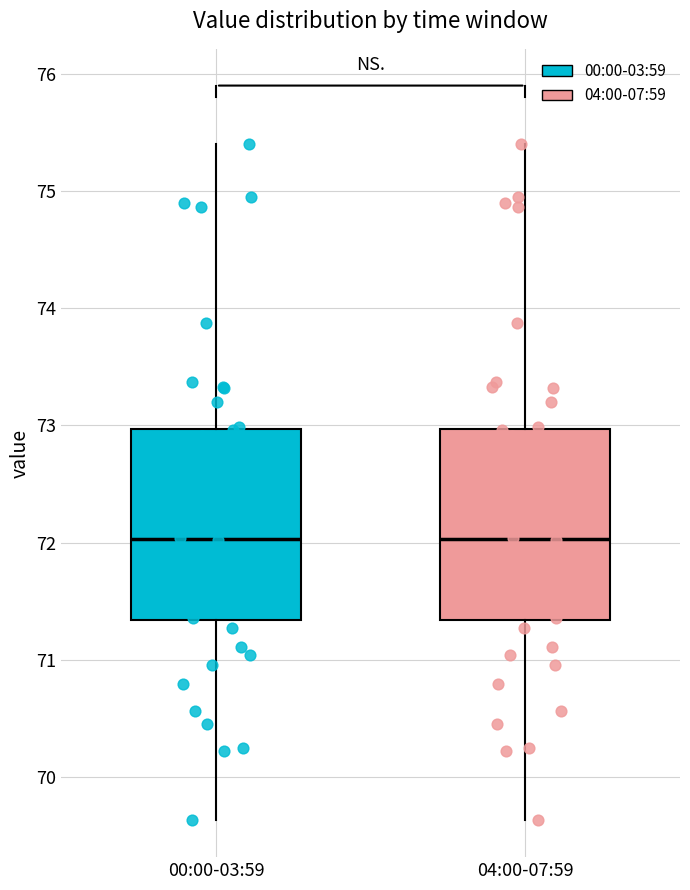

Where is the lower edge of the box for 04:00-07:59 on the y-axis? The values are not printed on the chart, so give them approximately, as read against the axis.

71.3